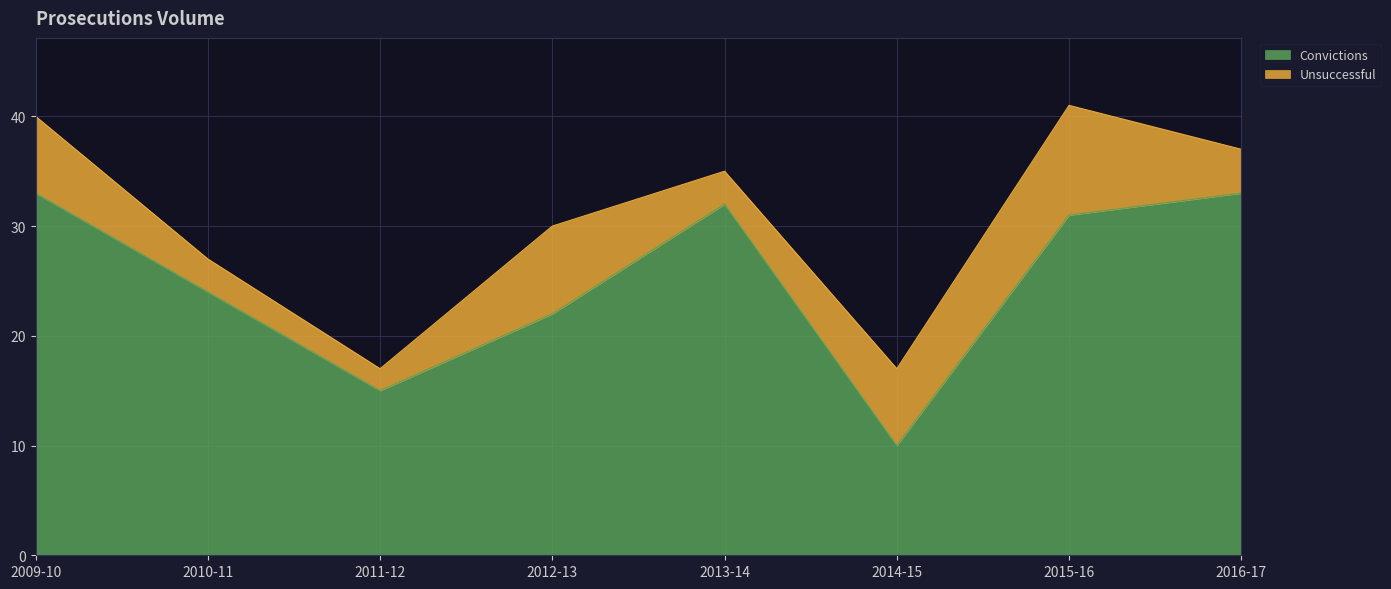

Which has a higher value, 2012-13 or 2015-16?

2015-16